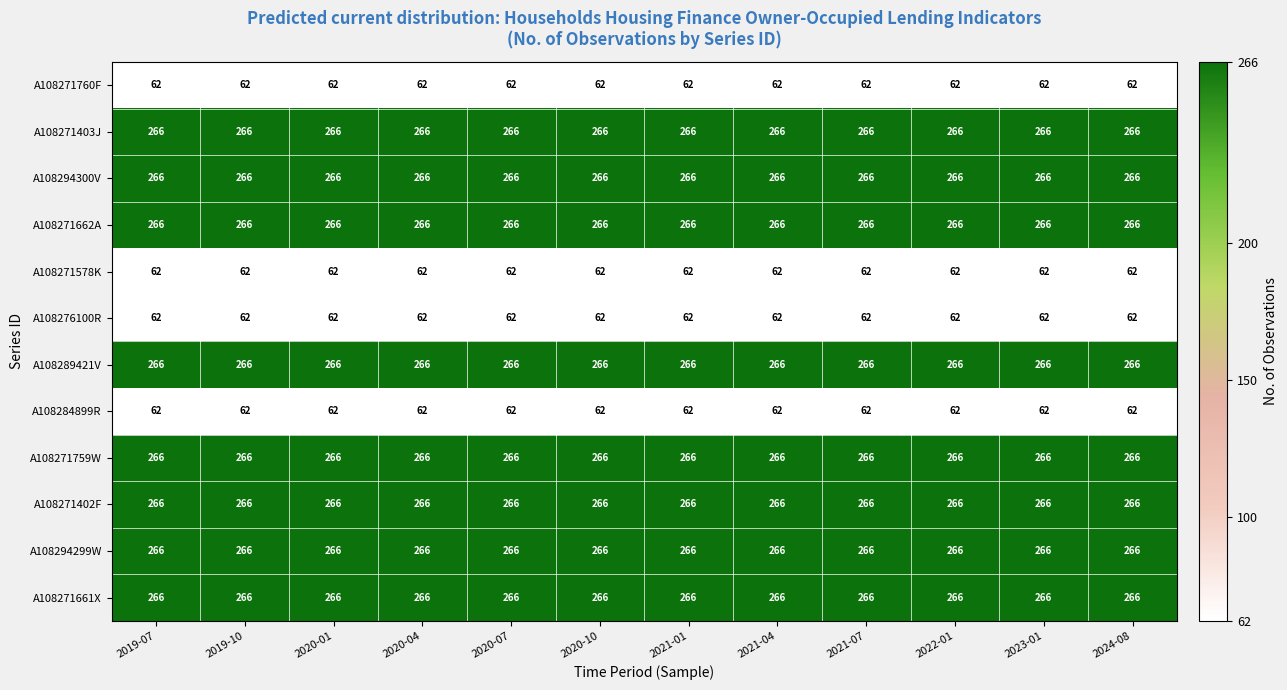

How many categories are shown in the chart?

12